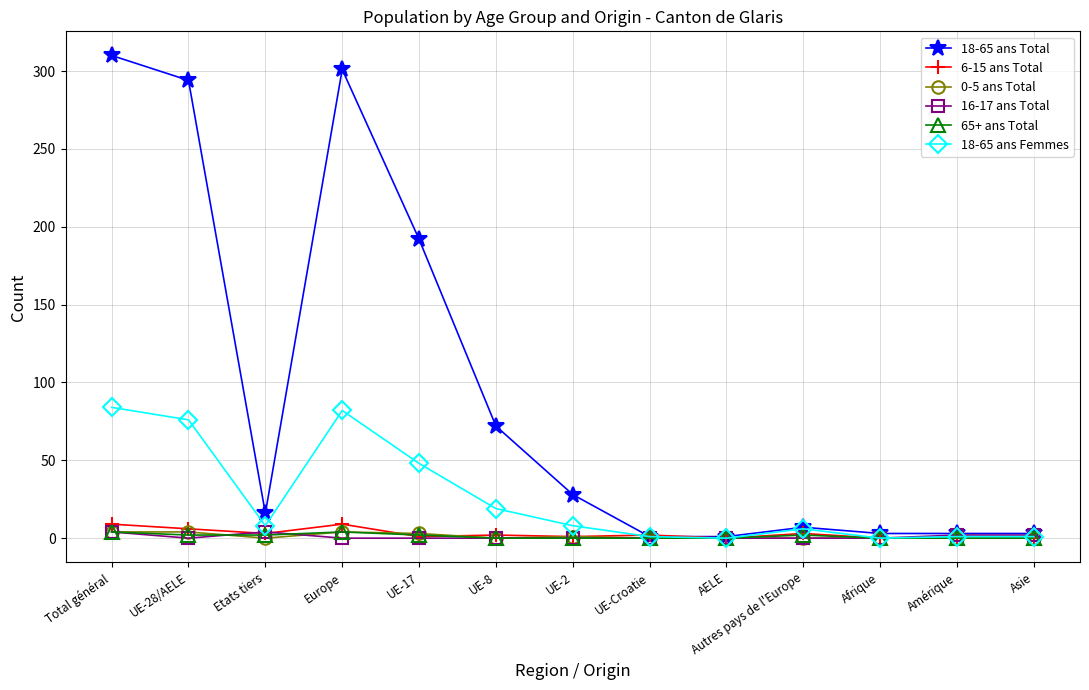

What is the average value of the 65+ ans Total series?

1